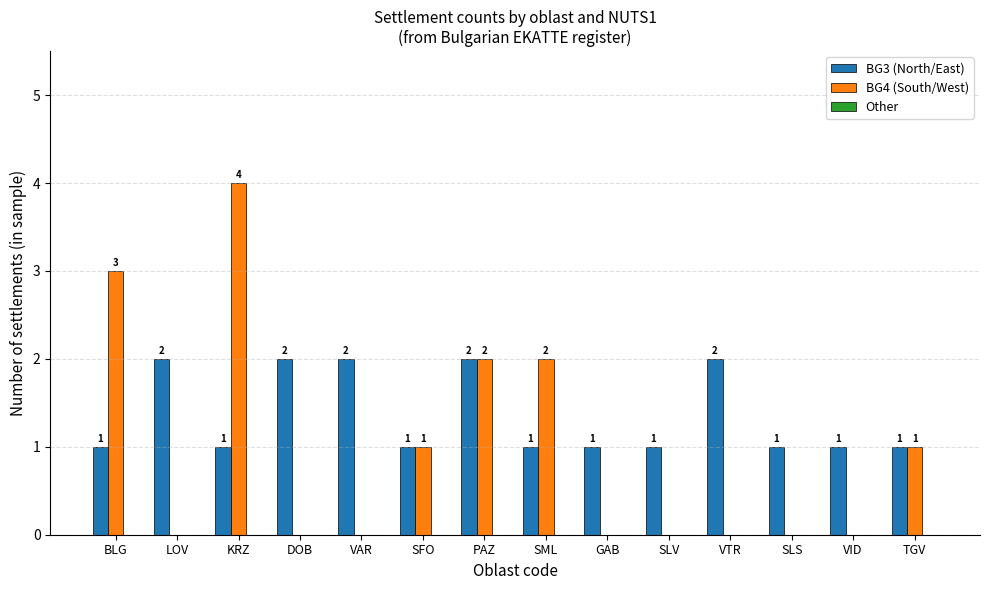

Are the bars horizontal?

No